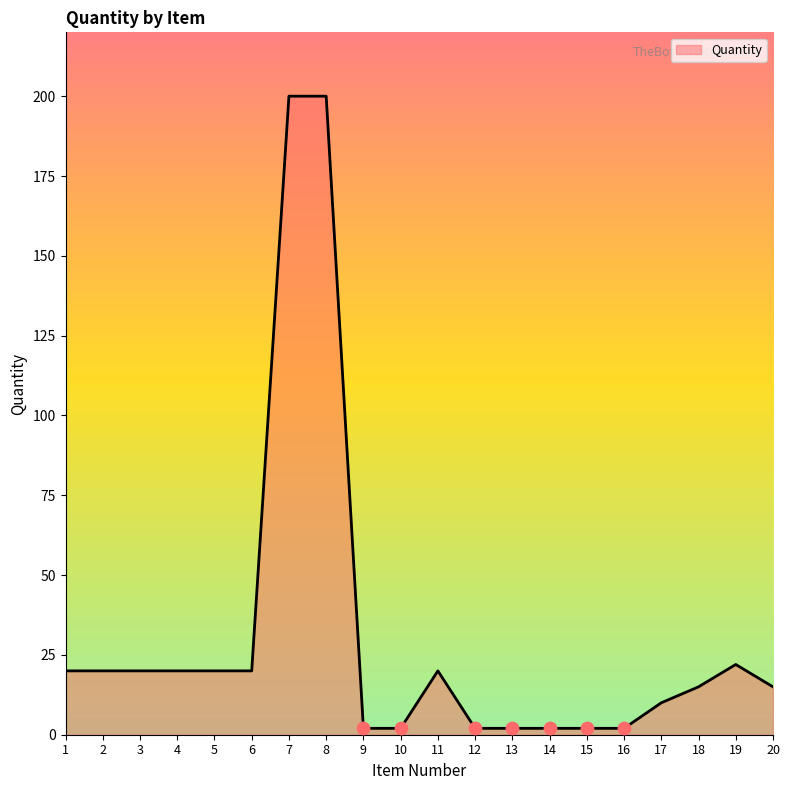

What is the ratio of the value at 17 to the value at 19?

0.5